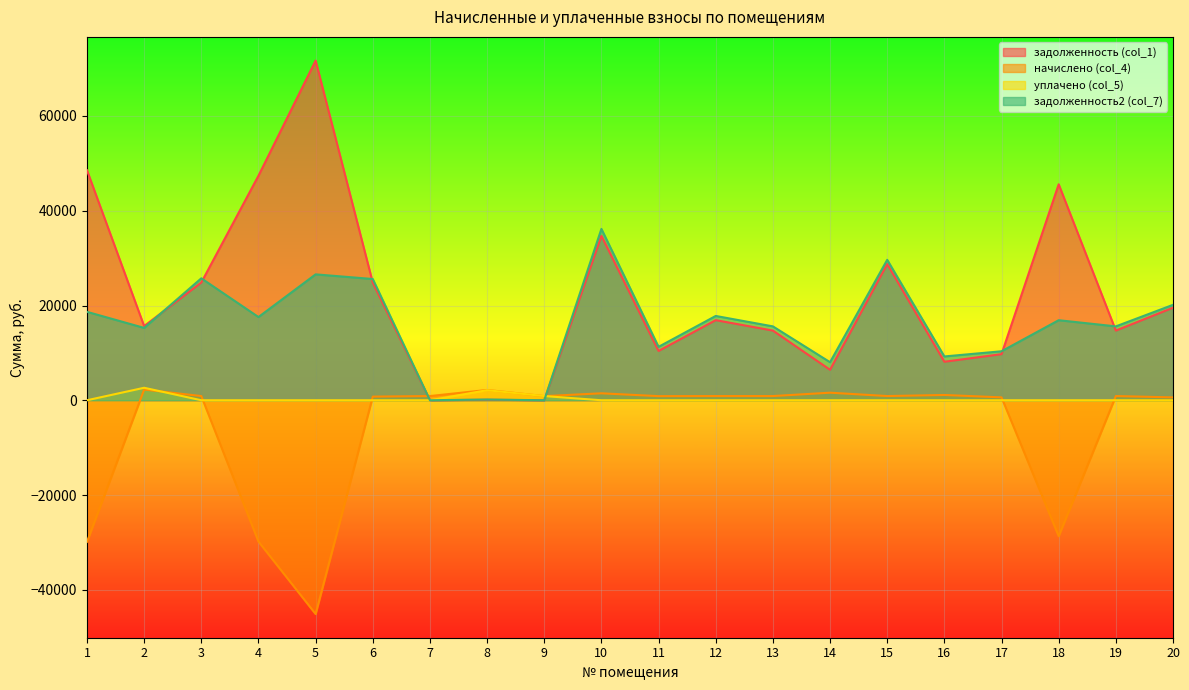

Reading left to right, transcribe all the data shown in this chart.

задолженность (col_1): 48545.1	15653.7	24851.9	47389.9	71697.4	24823.3	0.0	103.8	0.0	34702.5	10408.4	16907.3	14706.9	6433.6	28756.2	8130.1	9729.6	45584.6	14706.9	19536.2
начислено (col_4): -29881.5	2252.9	886.4	-29825.6	-45123.9	766.9	886.4	2171.3	870.5	1466.1	868.5	886.4	886.4	1595.6	888.4	1113.5	609.5	-28689.5	886.4	603.6
уплачено (col_5): 0.0	2634.6	0.0	0.0	0.0	0.0	0.0	2123.3	886.4	0.0	0.0	0.0	0.0	0.0	0.0	0.0	0.0	0.0	0.0	0.0
задолженность2 (col_7): 18663.5	15272.0	25738.3	17564.3	26573.5	25590.2	0.0	151.7	0.0	36168.6	11276.9	17793.8	15593.3	8029.2	29644.6	9243.7	10339.1	16895.2	15593.3	20139.8